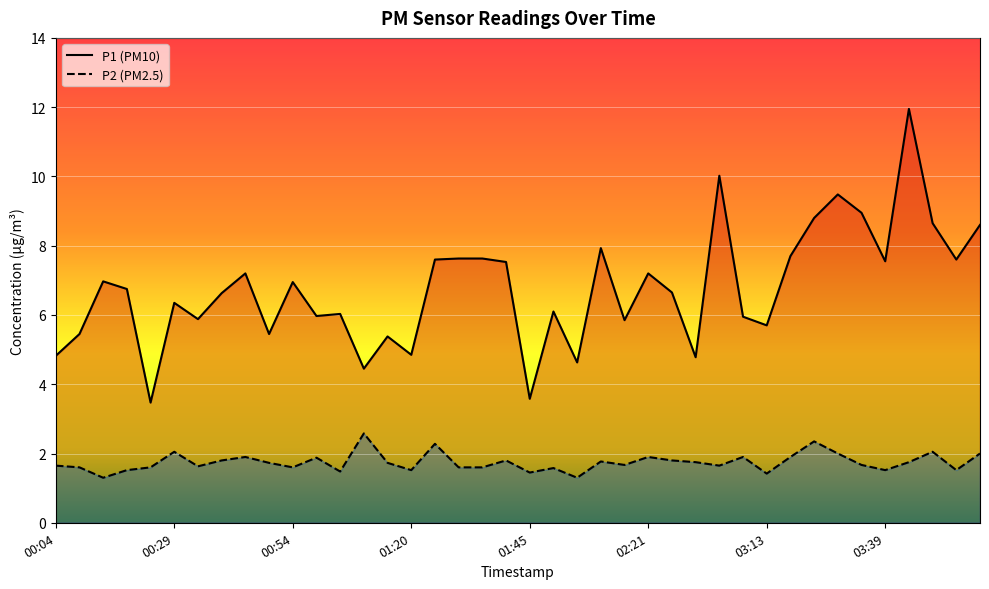

How many interior local peaks does the P1 series have?

12